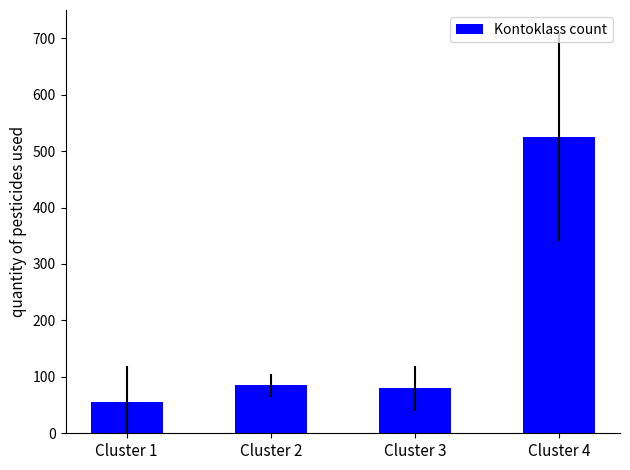

Is it true that the value at Cluster 4 is 525?

True